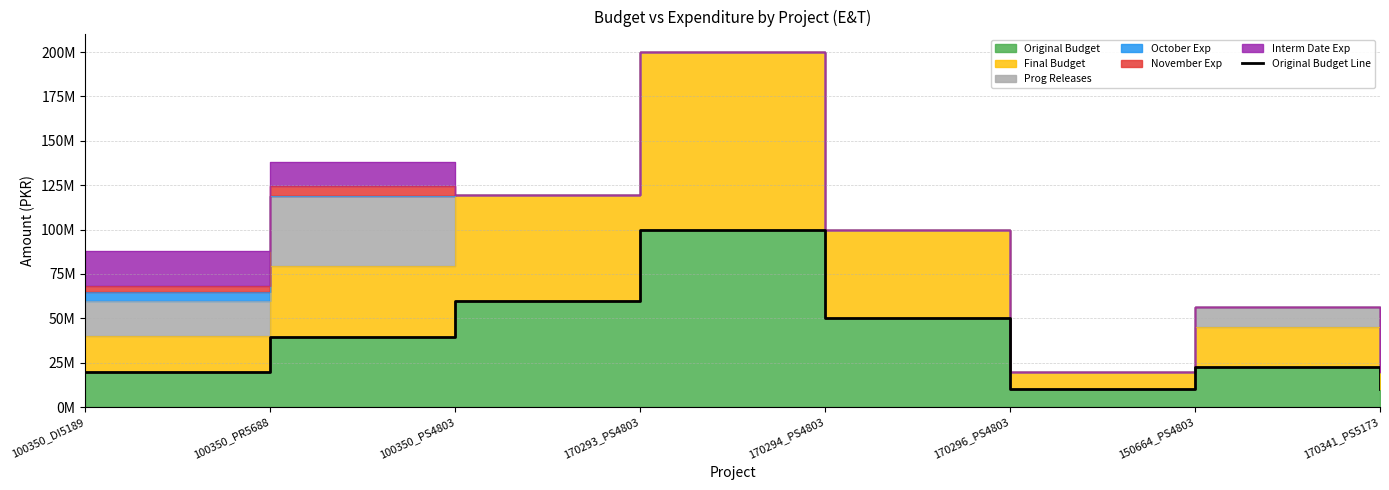

What is the approximate value at 100350_PR5688, to the nearest 100?

39750000